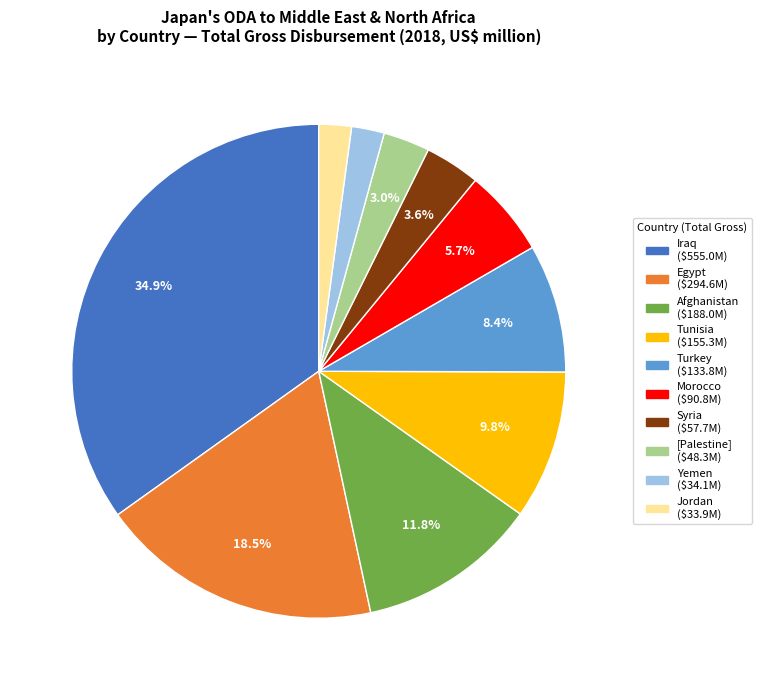

Is there a majority slice in this chart?

No